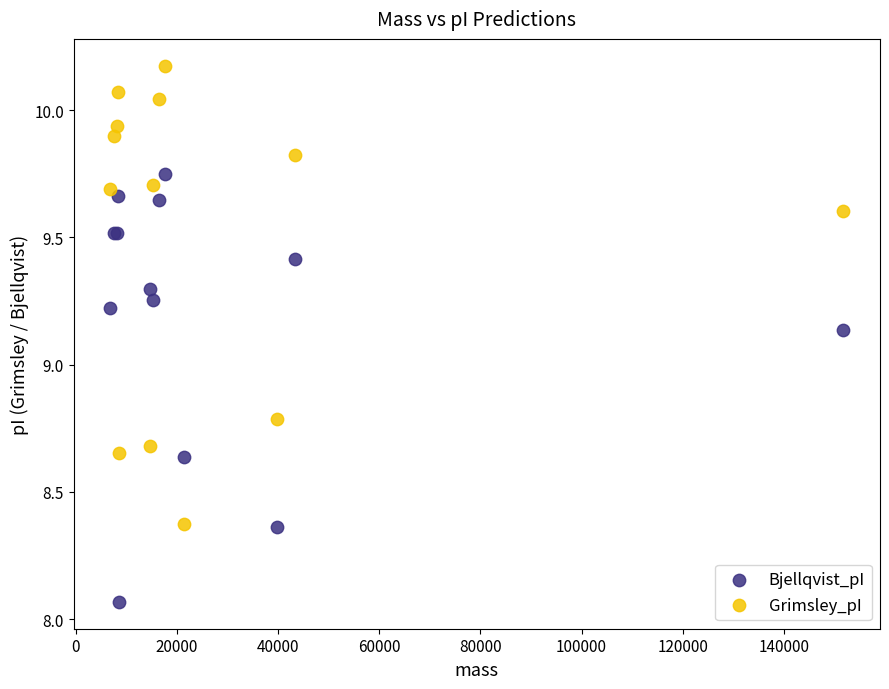

What is the X range (max minus min) for the scatter plot?

144925.0